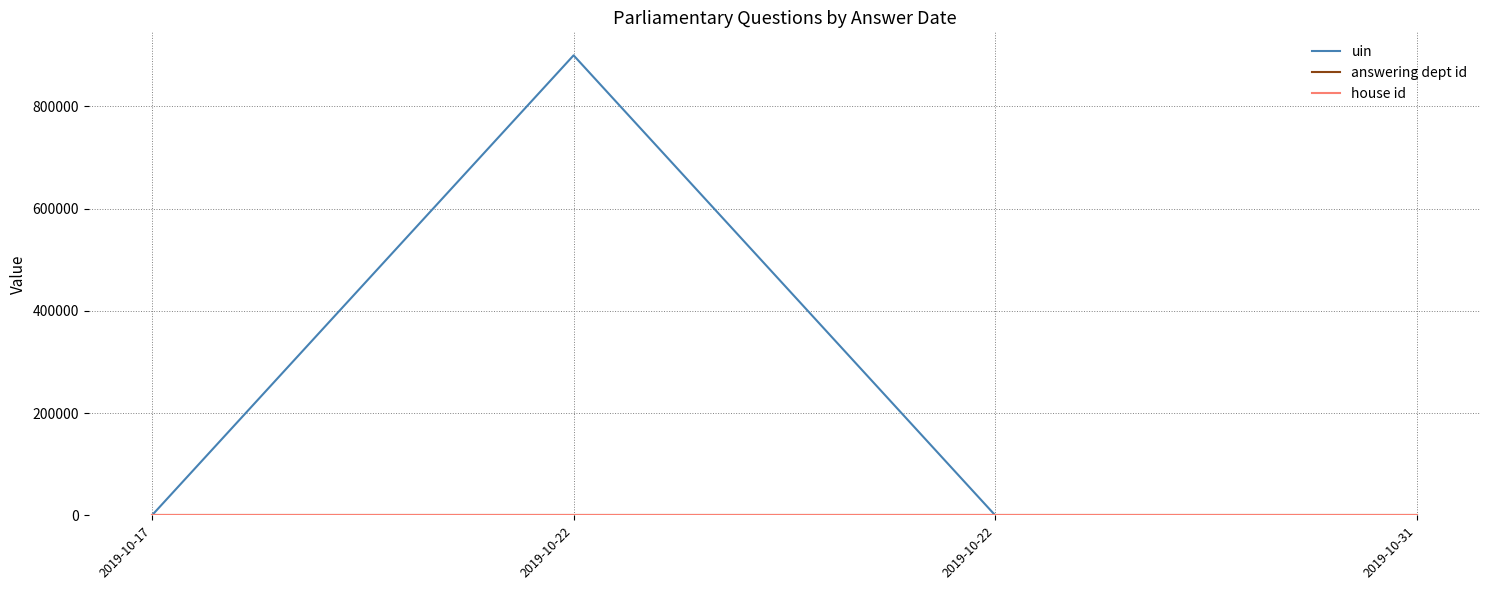

True or false: uin and answering dept id intersect in this chart.

False